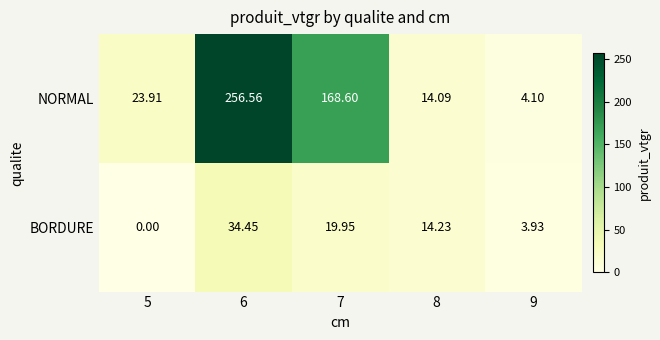

What is the total value across all series at 8?

28.3